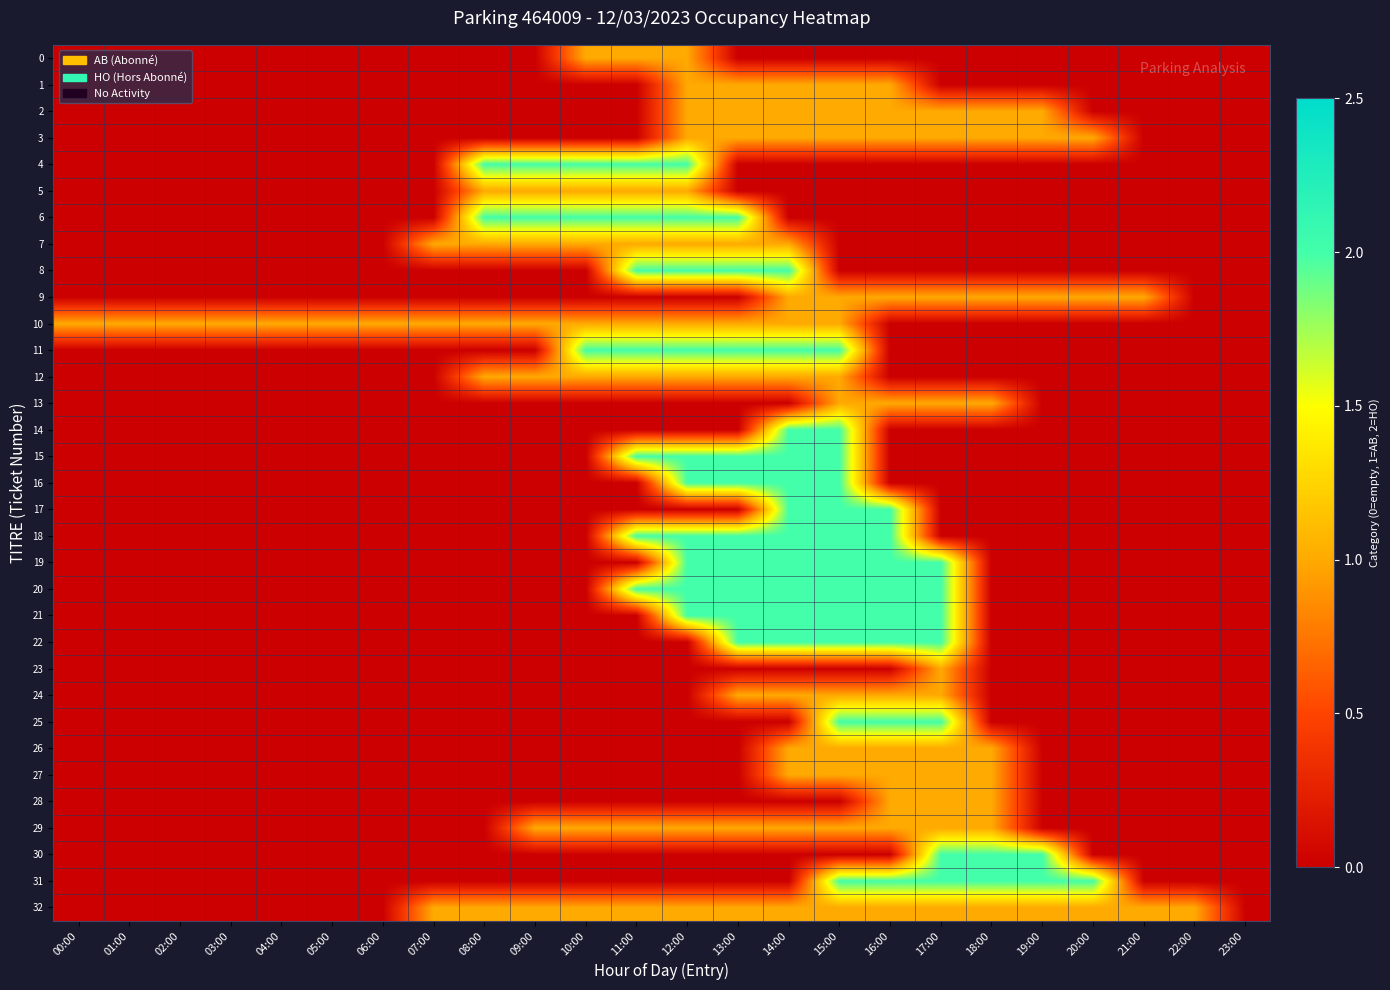

At which category is the sum across all series the highest?

15:00